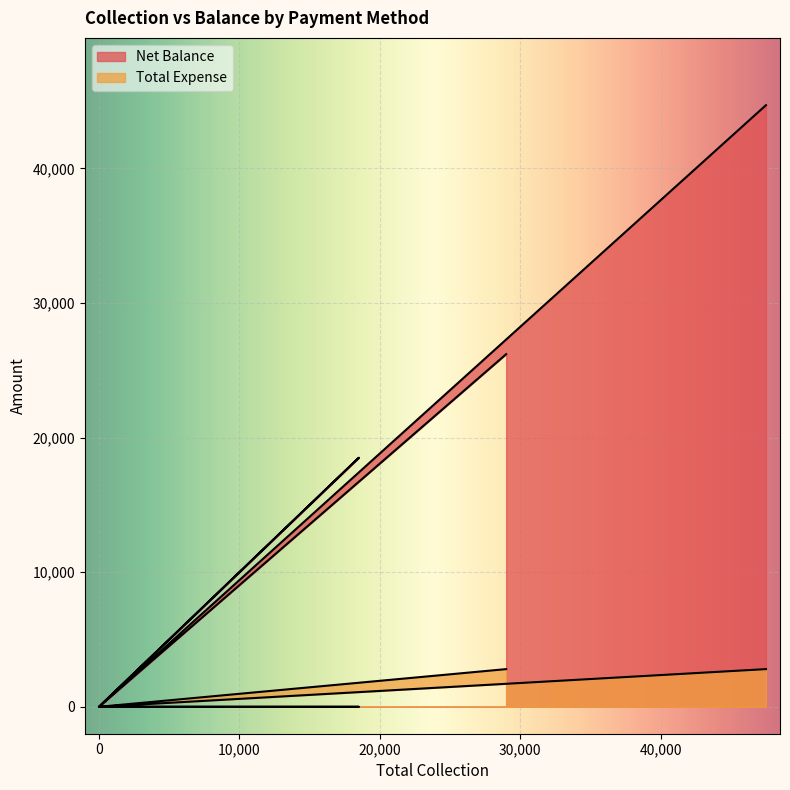

What is the sum of all Total Expense values?

5600